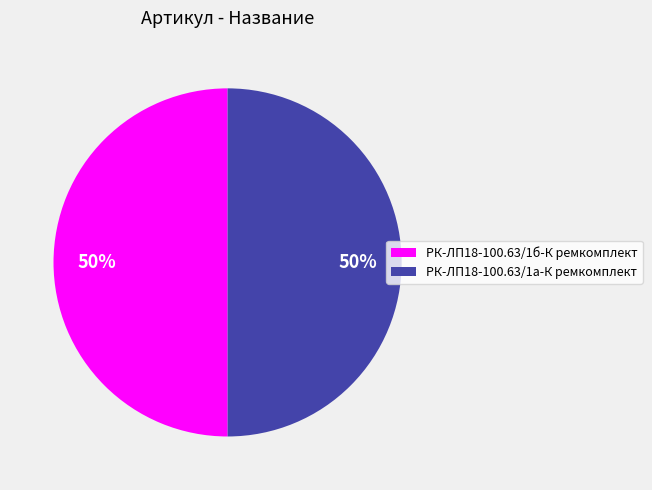

To the nearest percent, what portion does РК-ЛП18-100.63/1б-К ремкомплект represent?

50%